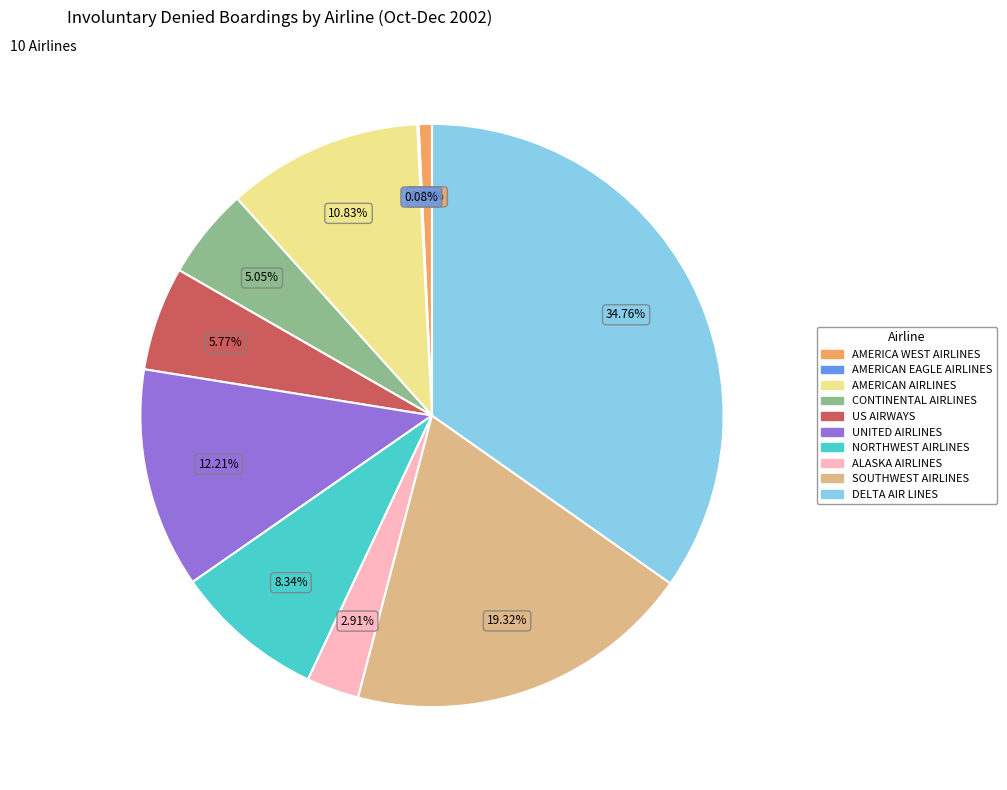

Do SOUTHWEST AIRLINES and AMERICAN AIRLINES together represent more than half of the pie?

No